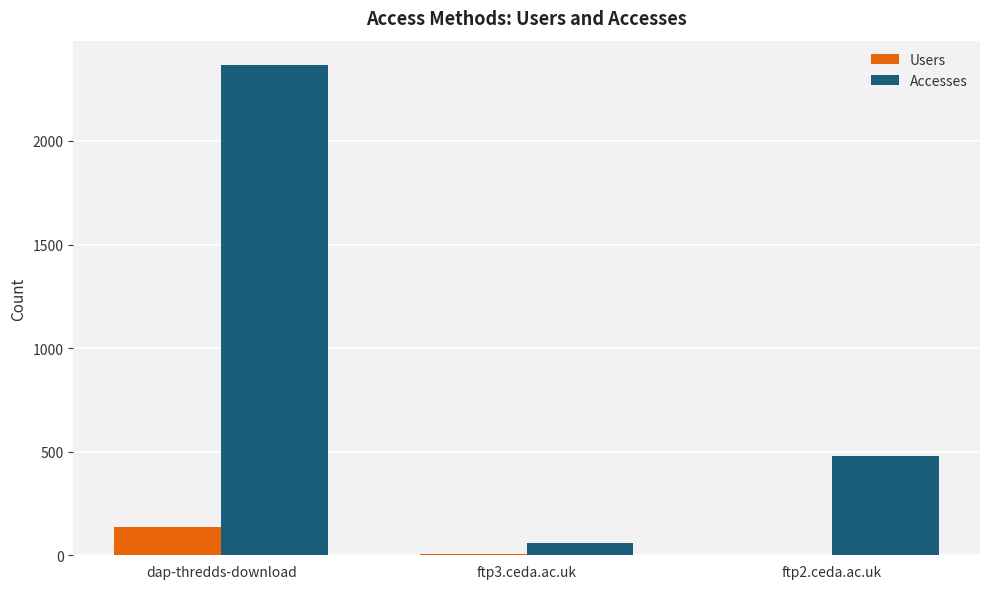

Which category has the highest value across all series?

dap-thredds-download